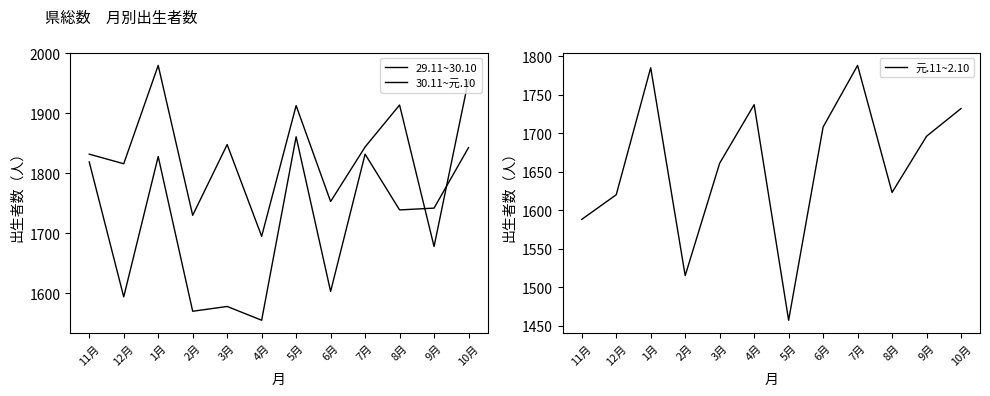

Rank the categories by 29.11~30.10 value from highest to lowest.

1月, 10月, 8月, 5月, 3月, 7月, 11月, 12月, 6月, 2月, 4月, 9月